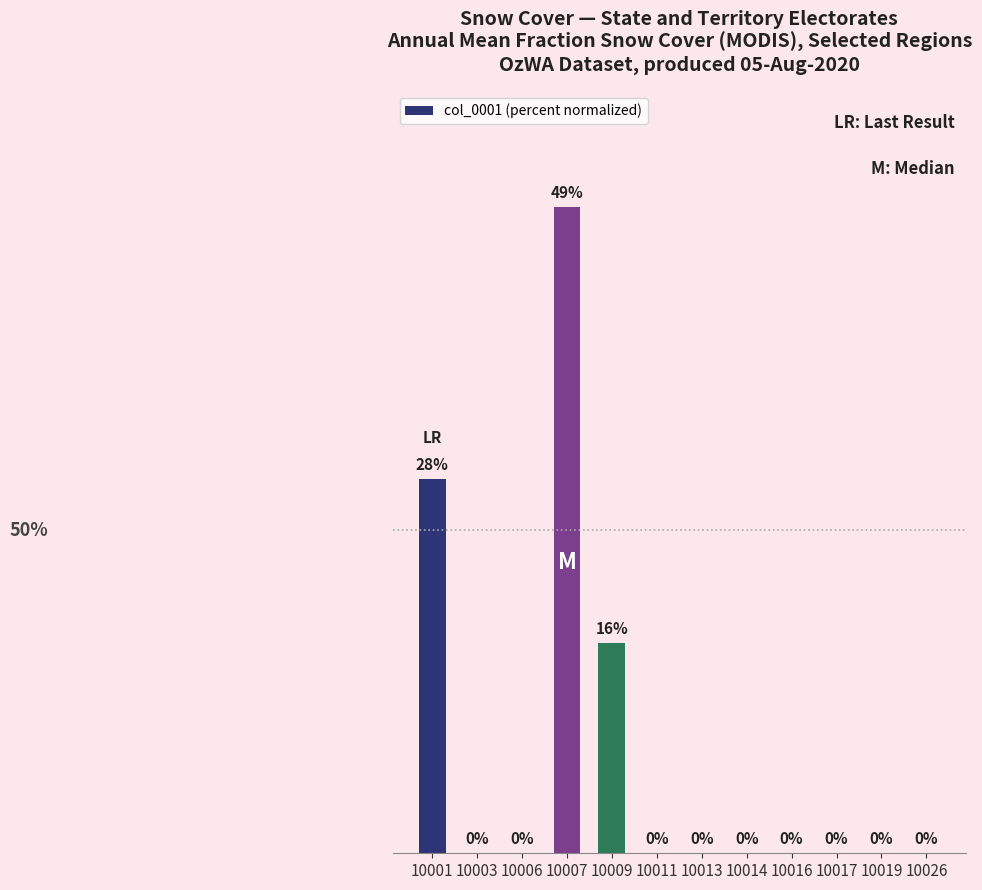

What is the difference between the maximum and minimum values?

48.8